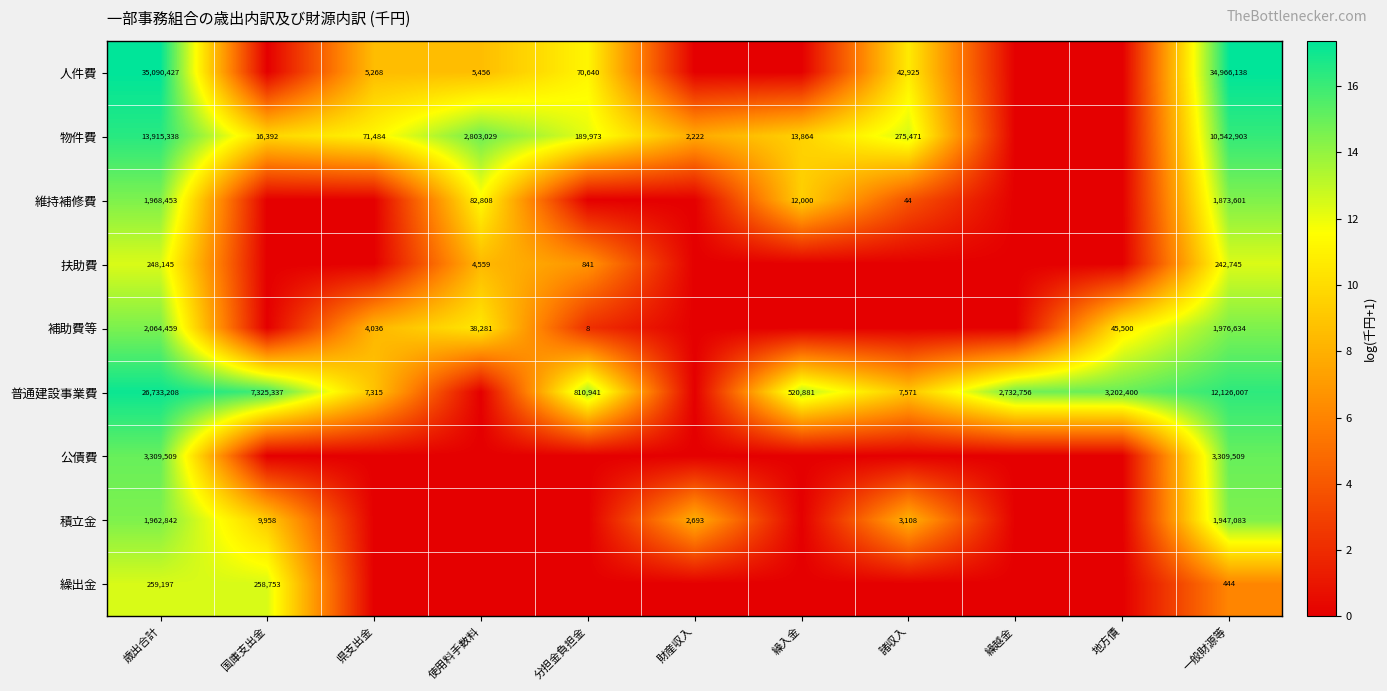

The value of 補助費等 at 歳出合計 is 2064459. True or false?

True